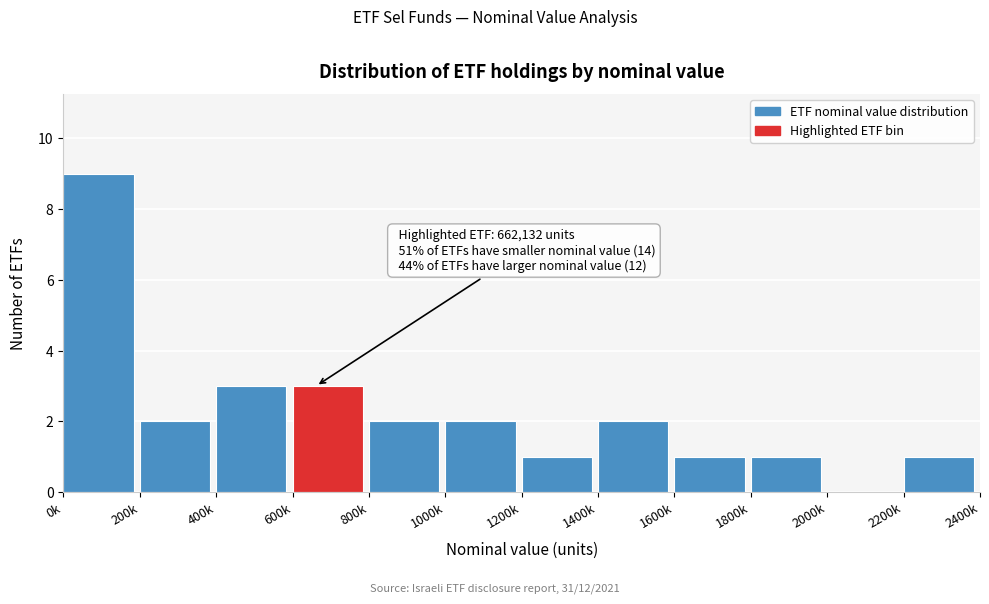

Reading left to right, what are all the values shown in this chart?

0k=9	200k=2	400k=3	600k=3	800k=2	1000k=2	1200k=1	1400k=2	1600k=1	1800k=1	2000k=0	2200k=1